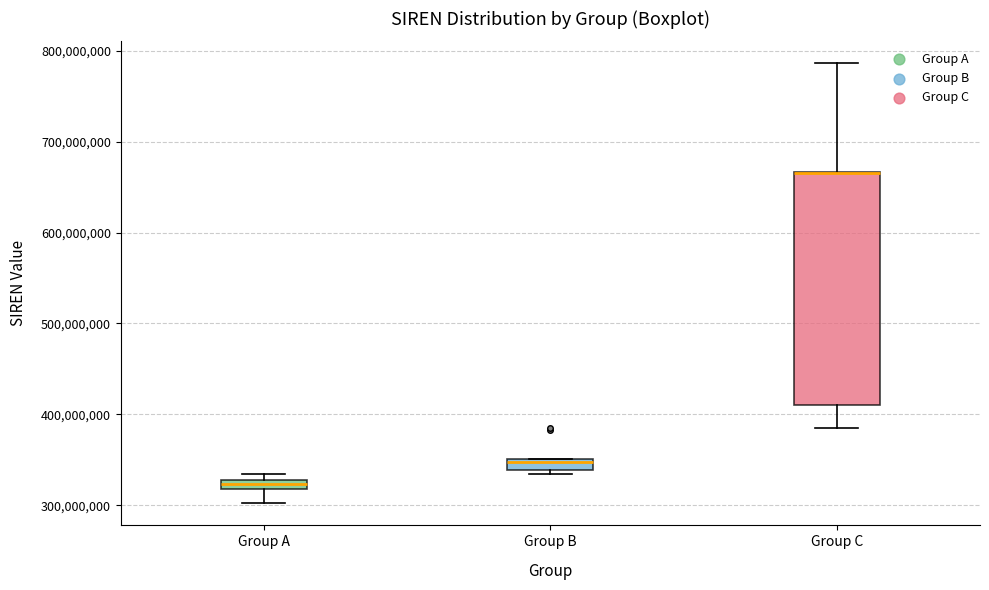

Where is the upper edge of the box for Group C on the y-axis? The values are not printed on the chart, so give them approximately, as read against the axis.

670000000